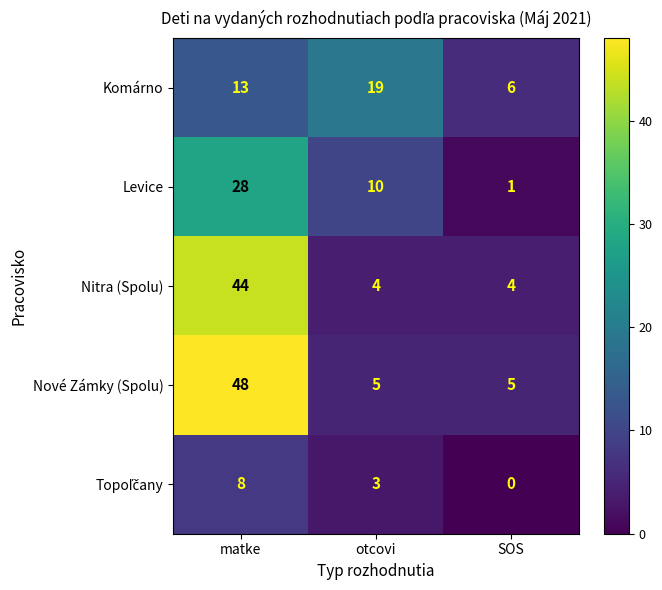

How many data points in Komárno are less than 13?

1